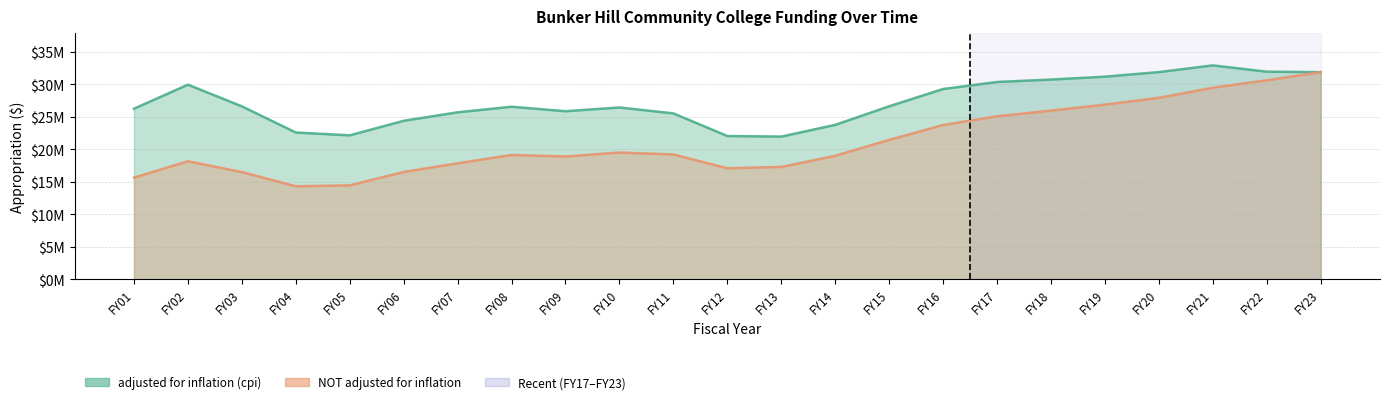

How many lines are shown in the chart?

2